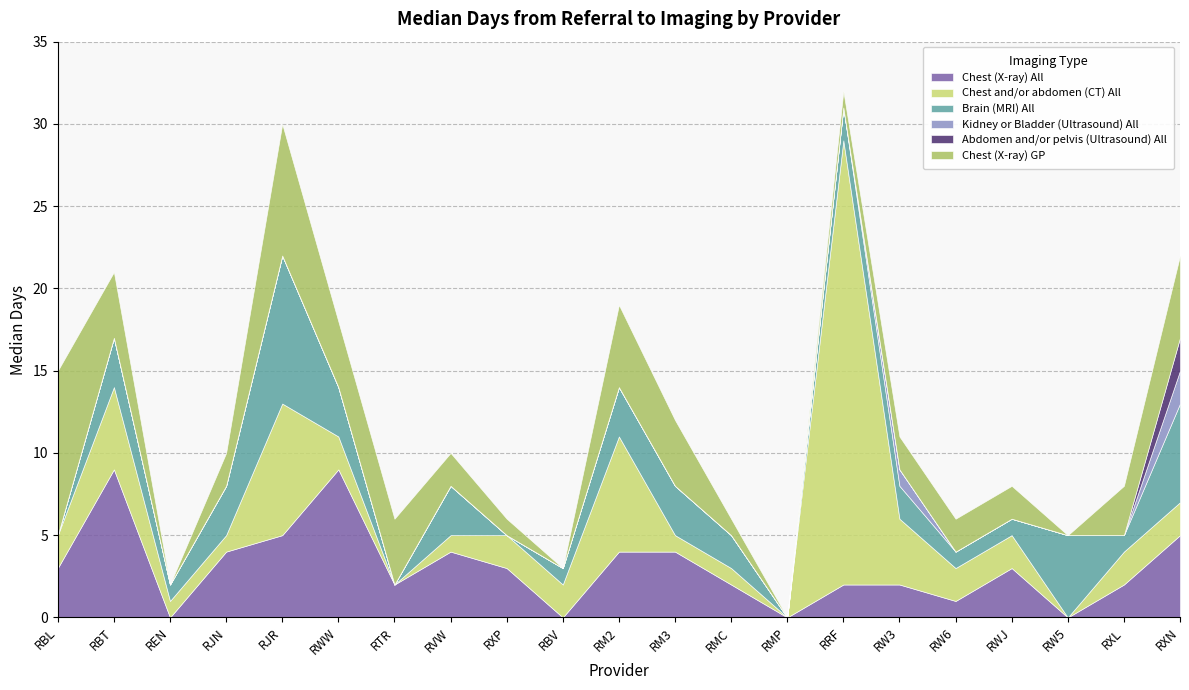

How many positive values does the Chest (X-ray) GP series have?

17